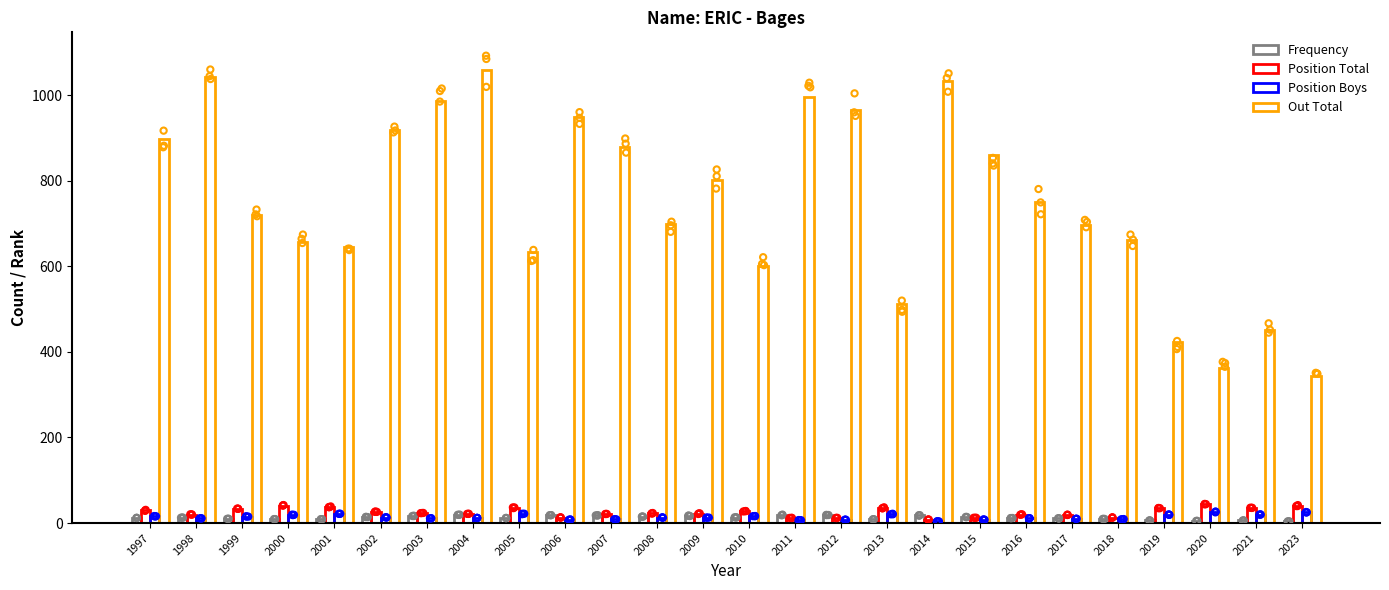

Is the value of Out Total at 1997 greater than the value of Position Boys at 2019?

Yes